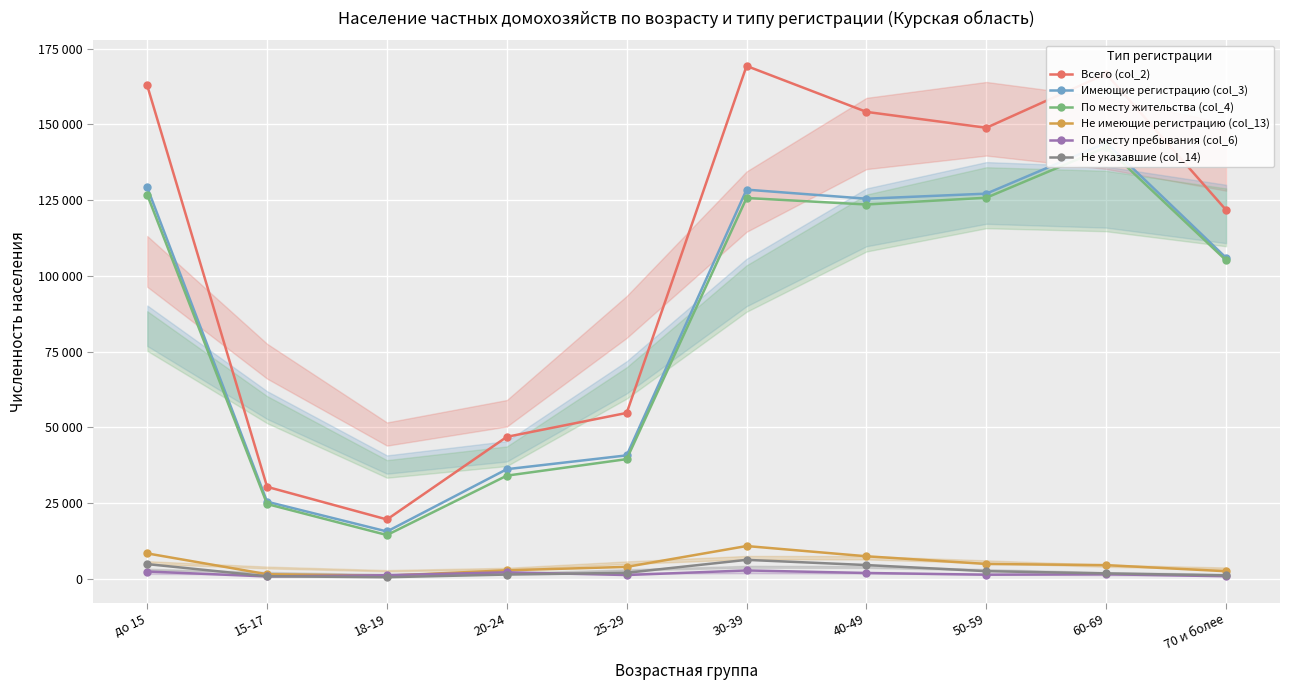

The value of Не указавшие (col_14) at 70 и более is 670. True or false?

False